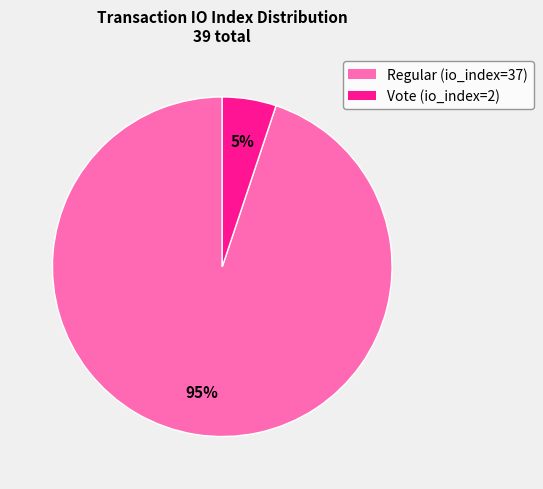

What is the smallest slice in the pie chart?

Vote (io_index=2)